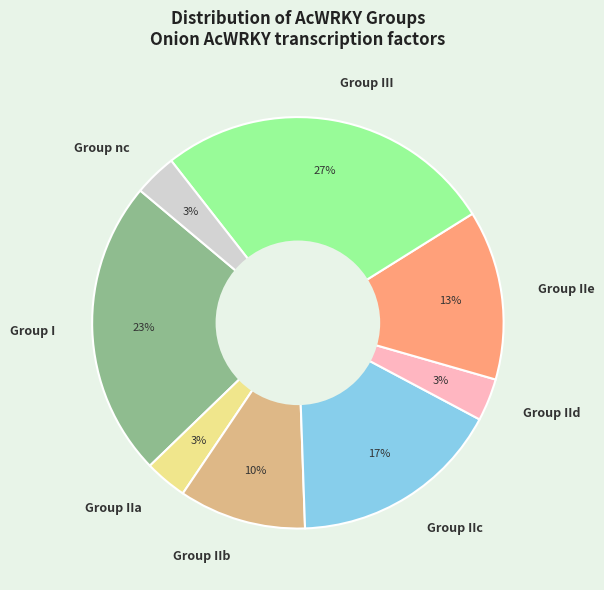

Do Group IId and Group nc together represent more than half of the pie?

No